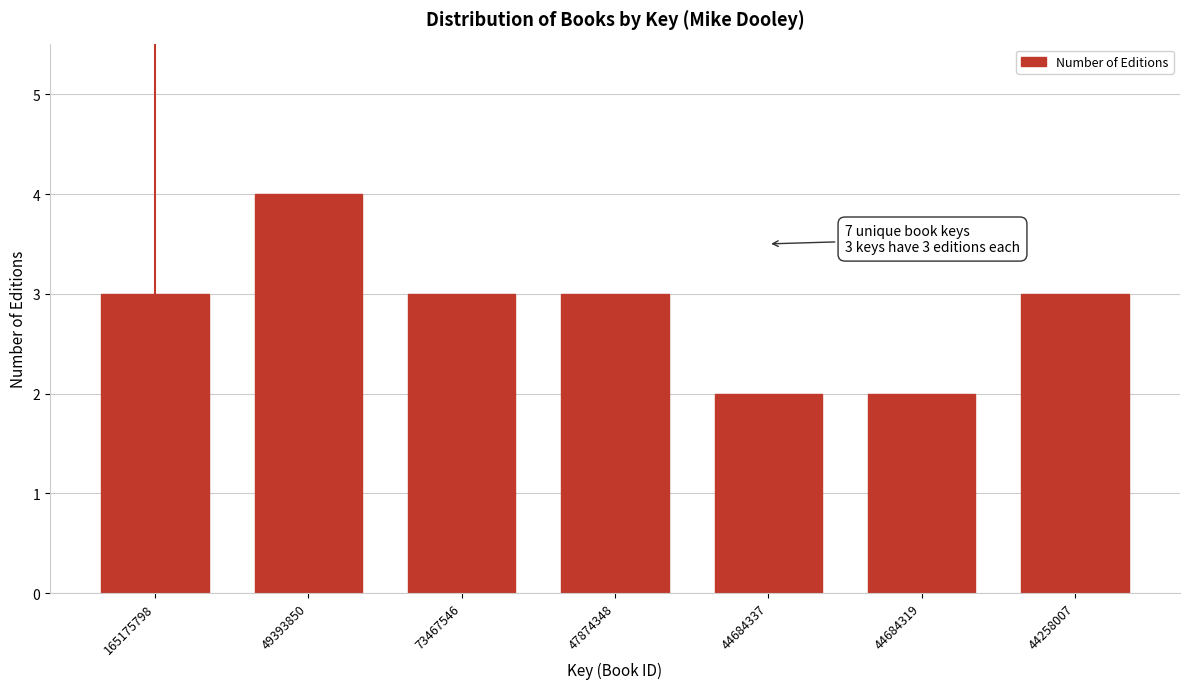

Reading left to right, what are all the values shown in this chart?

165175798=3	49393850=4	73467546=3	47874348=3	44684337=2	44684319=2	44258007=3